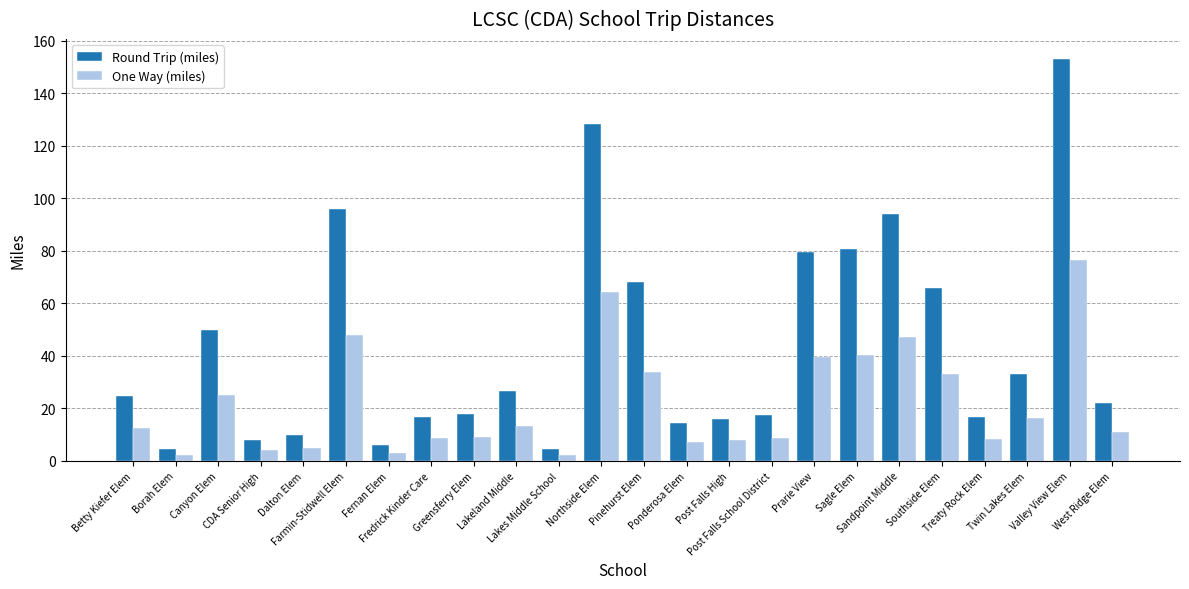

What is the difference between the maximum and minimum values in the One Way (miles) series?

74.2